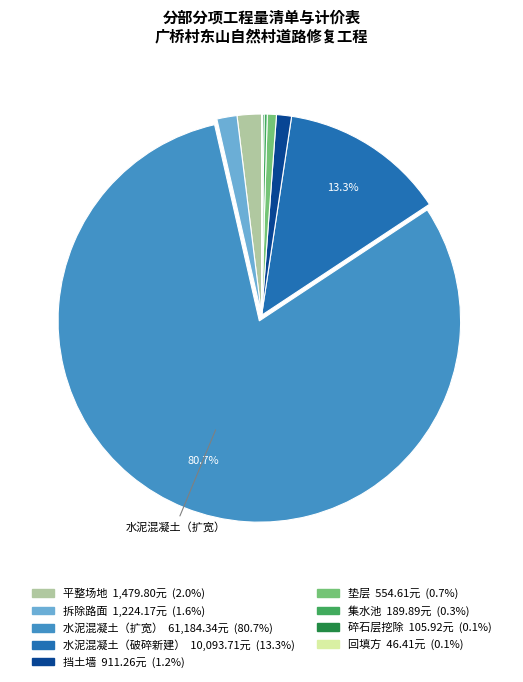

Is there a majority slice in this chart?

Yes